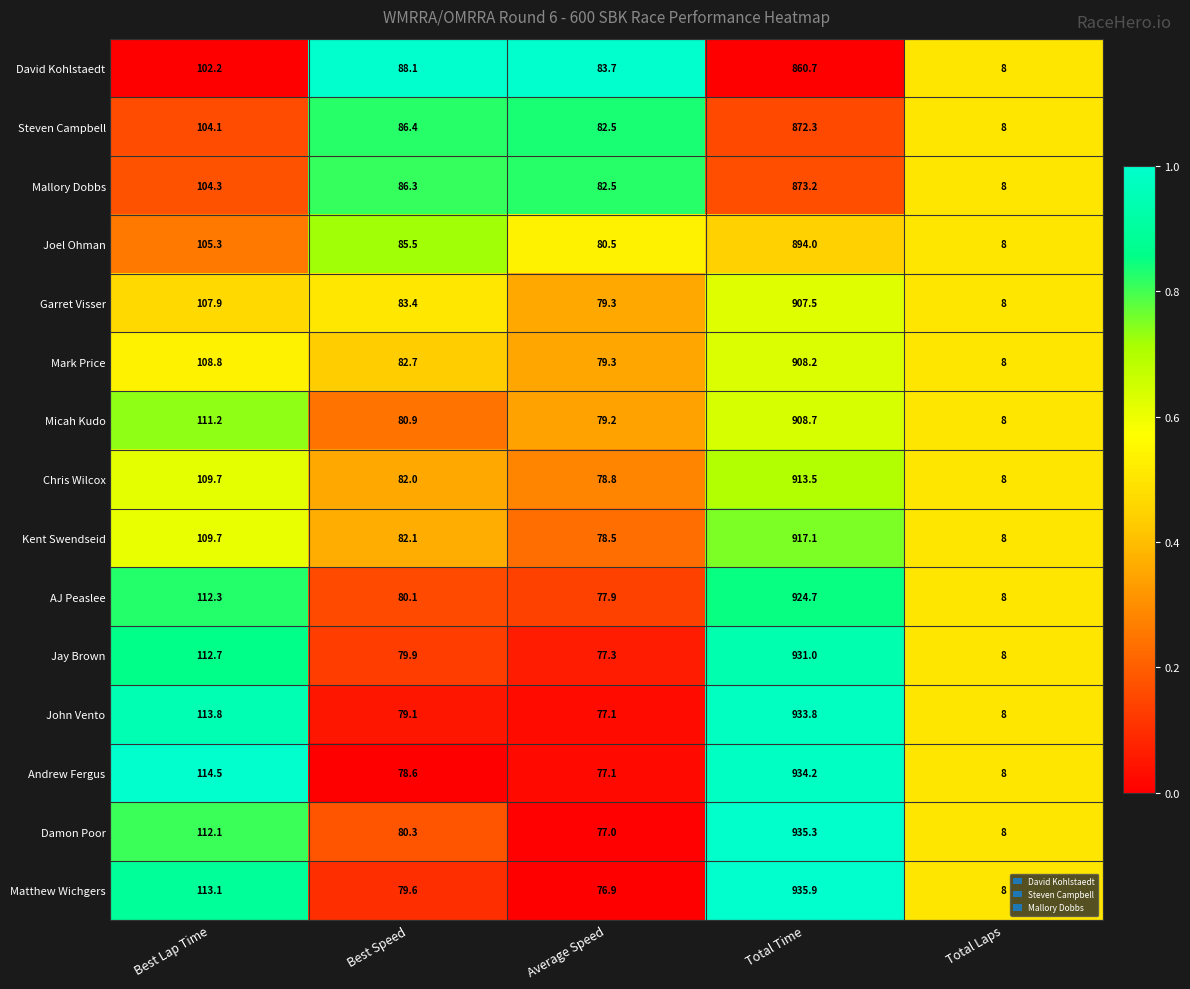

How many categories are shown in the chart?

5